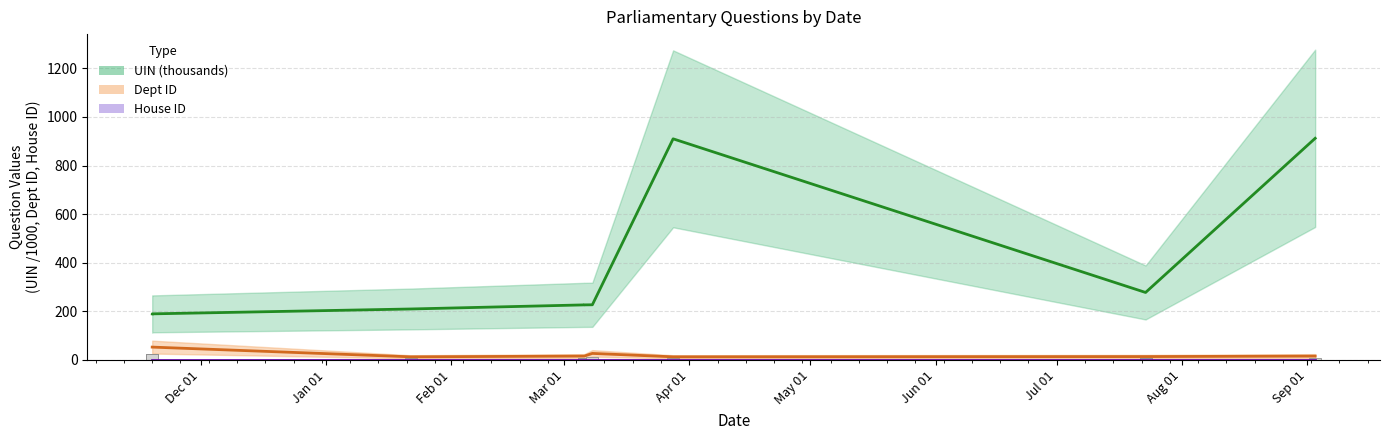

How many distinct data groups are displayed?

3